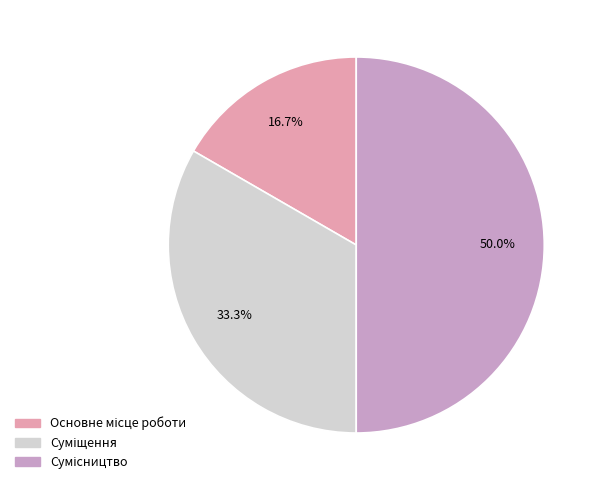

How many slices are in this pie chart?

3